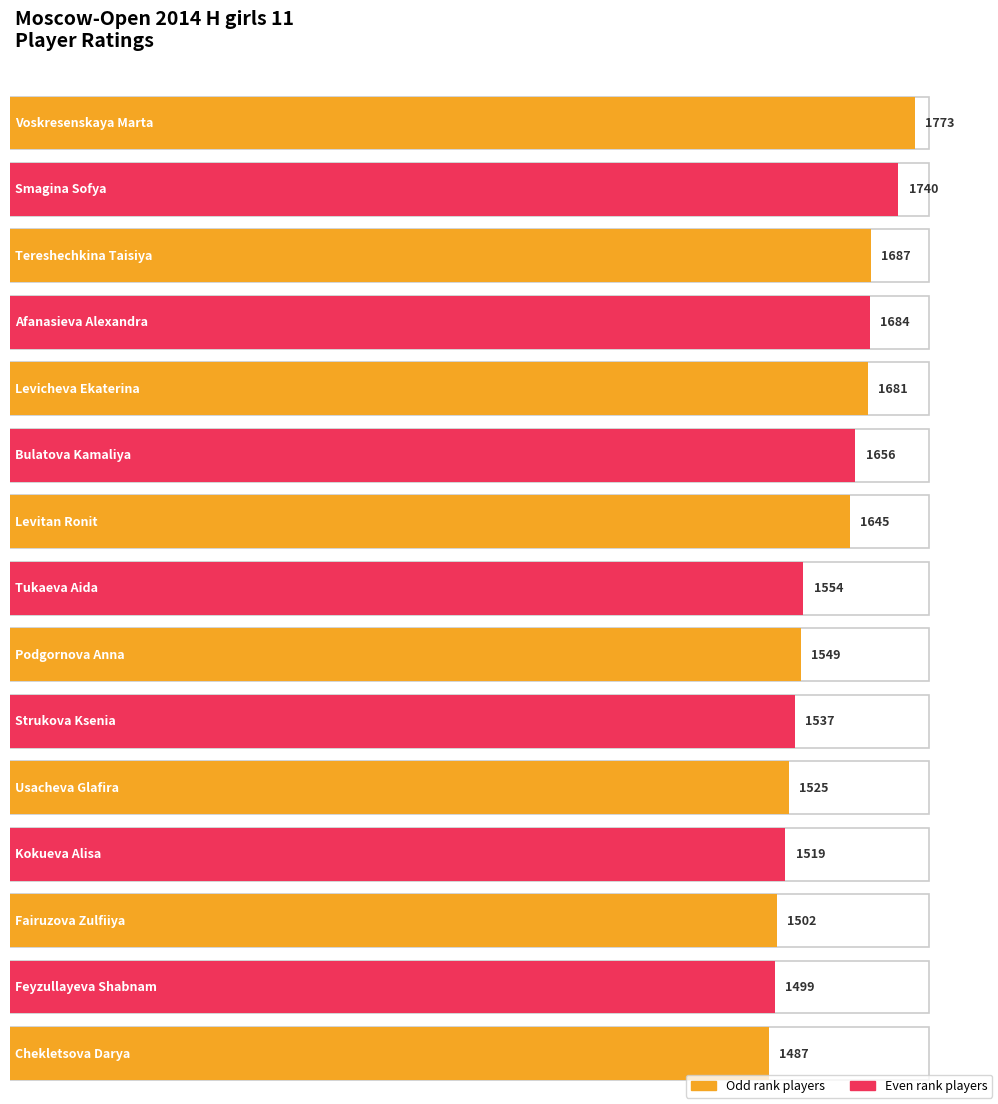

List the labels in order of value, largest first.

Voskresenskaya Marta, Smagina Sofya, Tereshechkina Taisiya, Afanasieva Alexandra, Levicheva Ekaterina, Bulatova Kamaliya, Levitan Ronit, Tukaeva Aida, Podgornova Anna, Strukova Ksenia, Usacheva Glafira, Kokueva Alisa, Fairuzova Zulfiiya, Feyzullayeva Shabnam, Chekletsova Darya